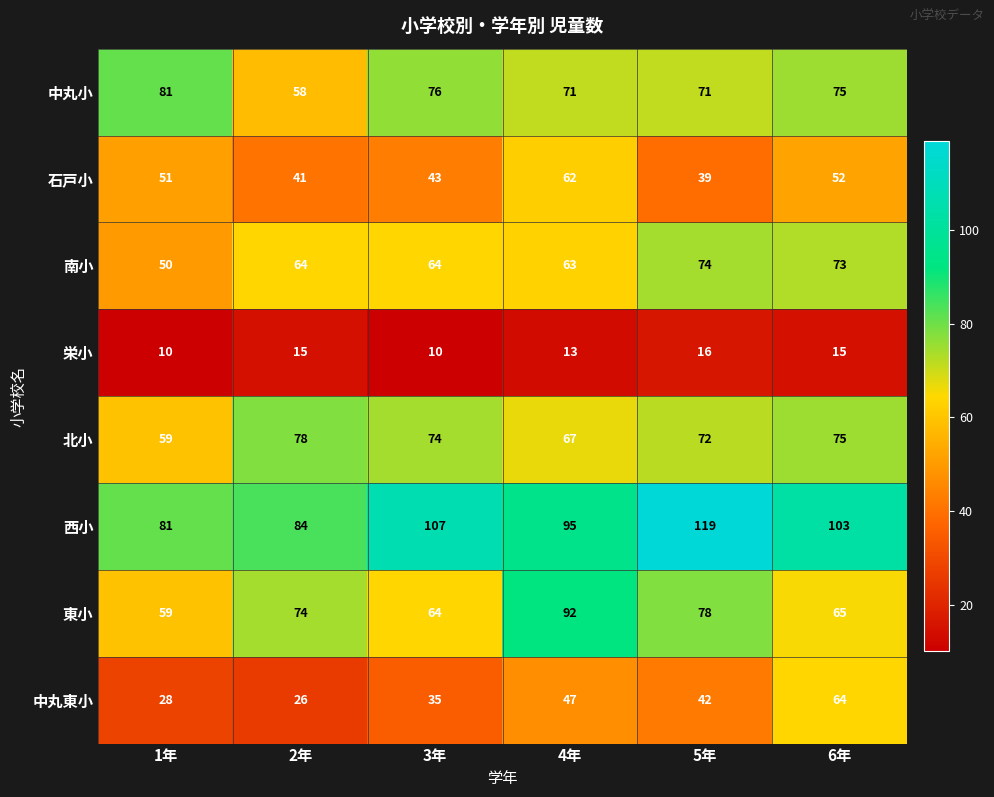

The value of 中丸小 at 5年 is 71. True or false?

True